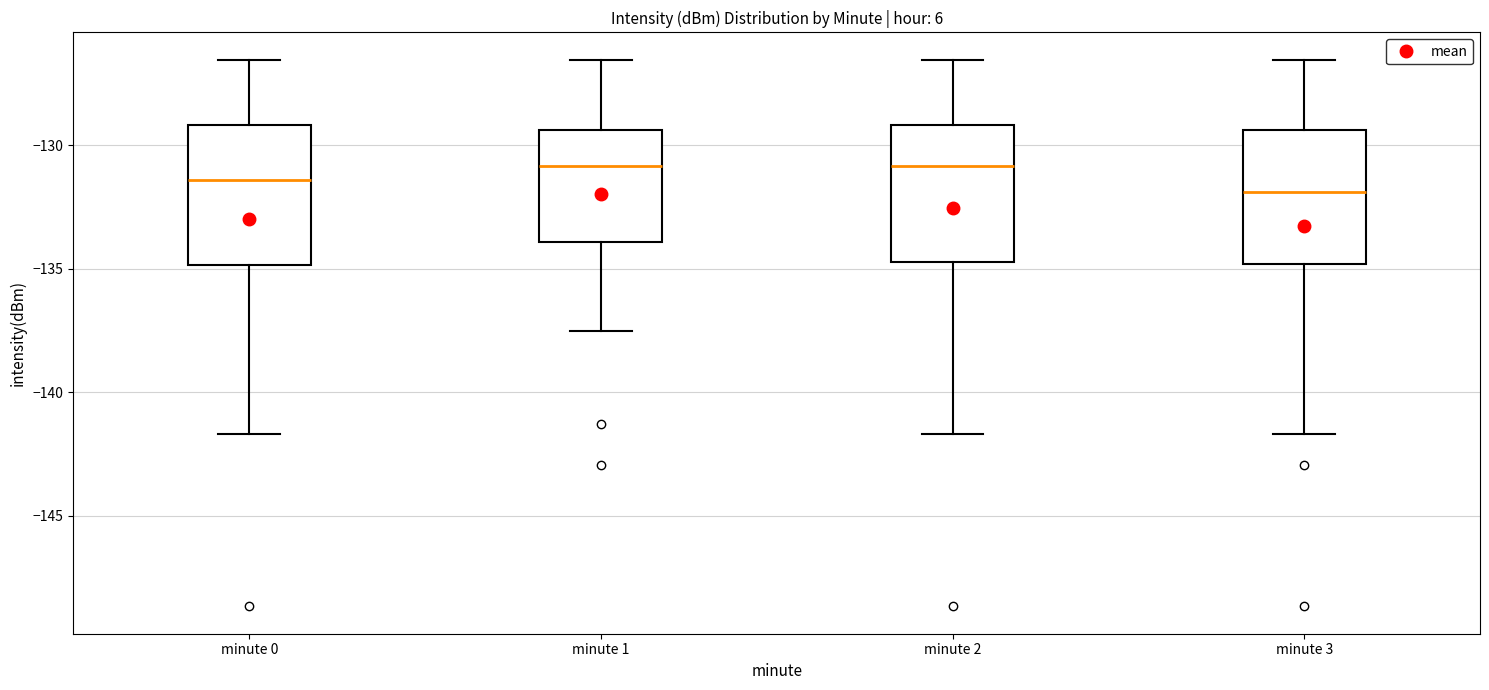

Reading left to right, read every box against the y-axis: the position of its median line, the range the box covers, and the ends of its whiskers. The values are not printed on the chart, so give them approximately, as read against the axis.

minute 0: median -131.5, box -135.0 to -129.0, whiskers -141.5 to -126.5
minute 1: median -131.0, box -134.0 to -129.5, whiskers -137.5 to -126.5
minute 2: median -131.0, box -134.5 to -129.0, whiskers -141.5 to -126.5
minute 3: median -132.0, box -135.0 to -129.5, whiskers -141.5 to -126.5